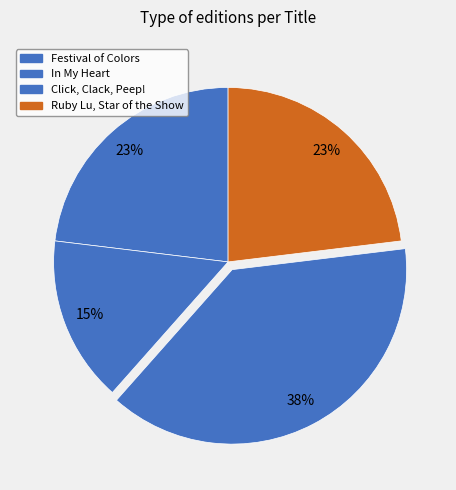

What percentage is NOT represented by Festival of Colors?

76.9%